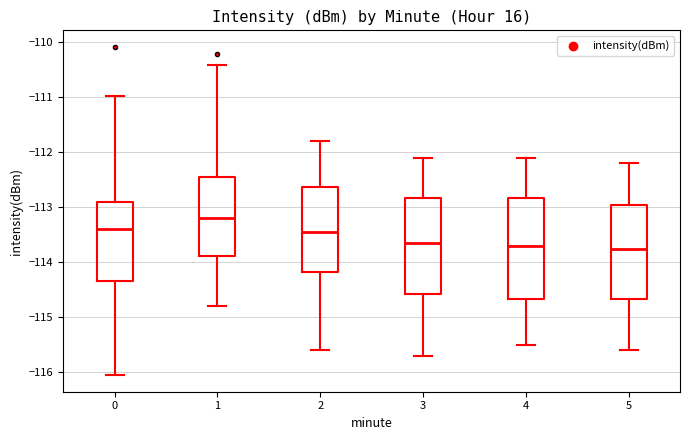

Where does the lower whisker of the box at x = 3 end on the y-axis? The values are not printed on the chart, so give them approximately, as read against the axis.

-115.7